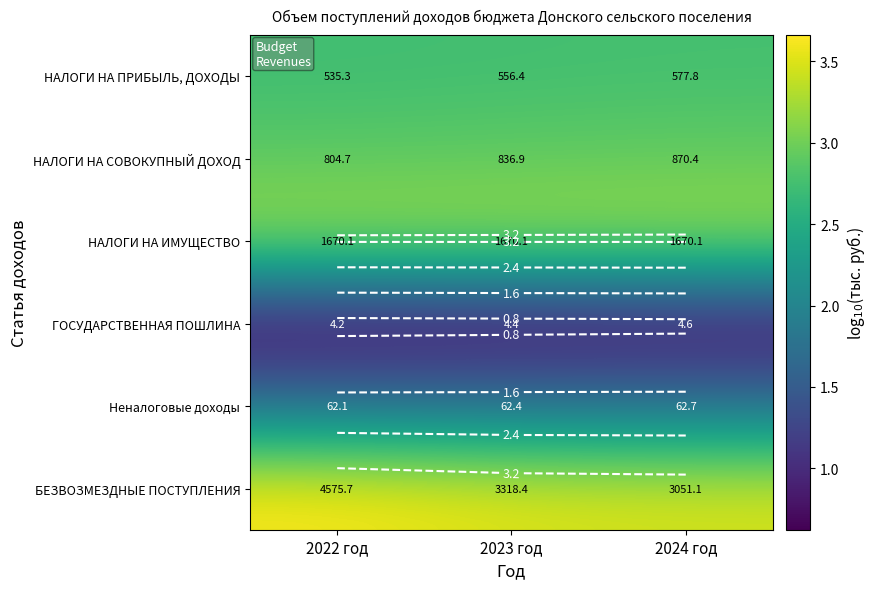

Which series has the largest total across all categories?

БЕЗВОЗМЕЗДНЫЕ ПОСТУПЛЕНИЯ